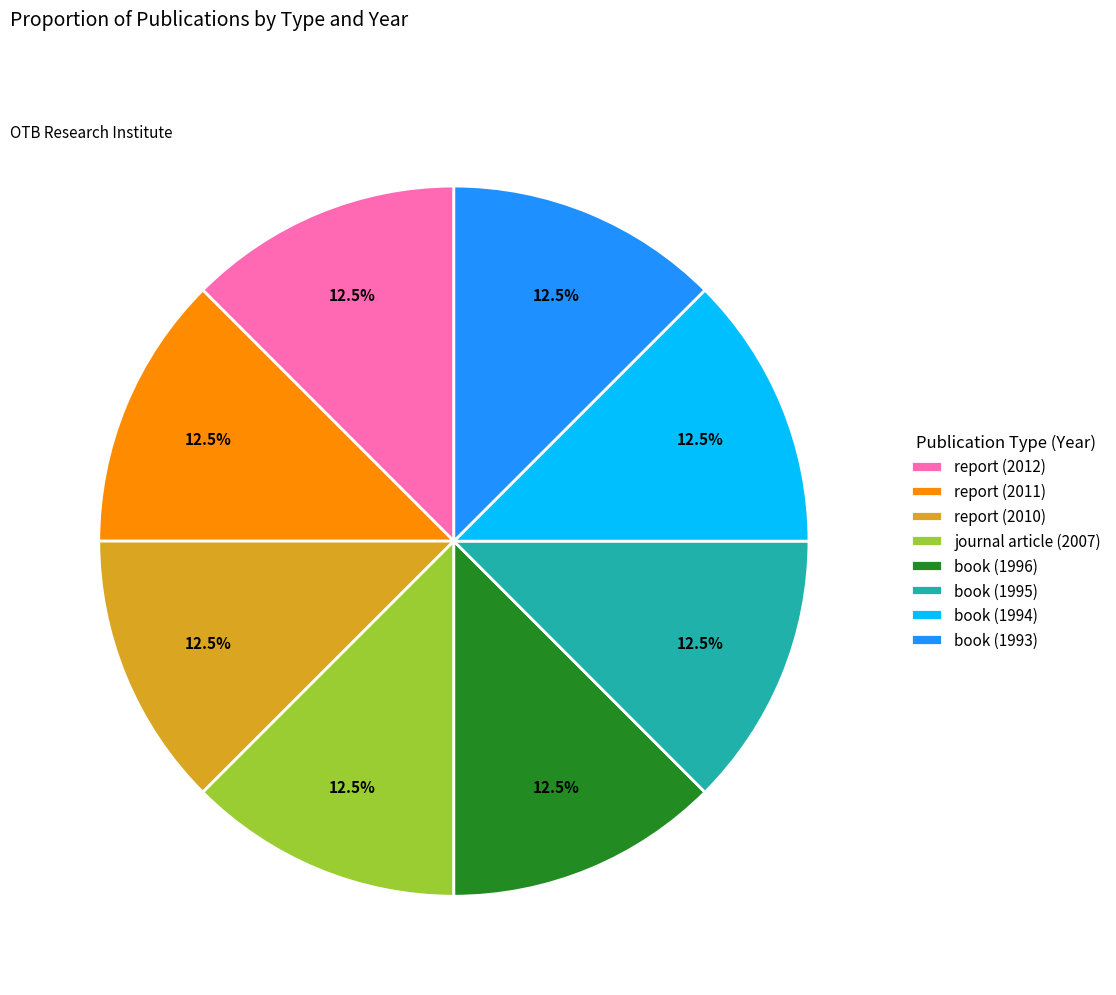

What percentage do book (1995) and book (1994) together represent?

24.9%